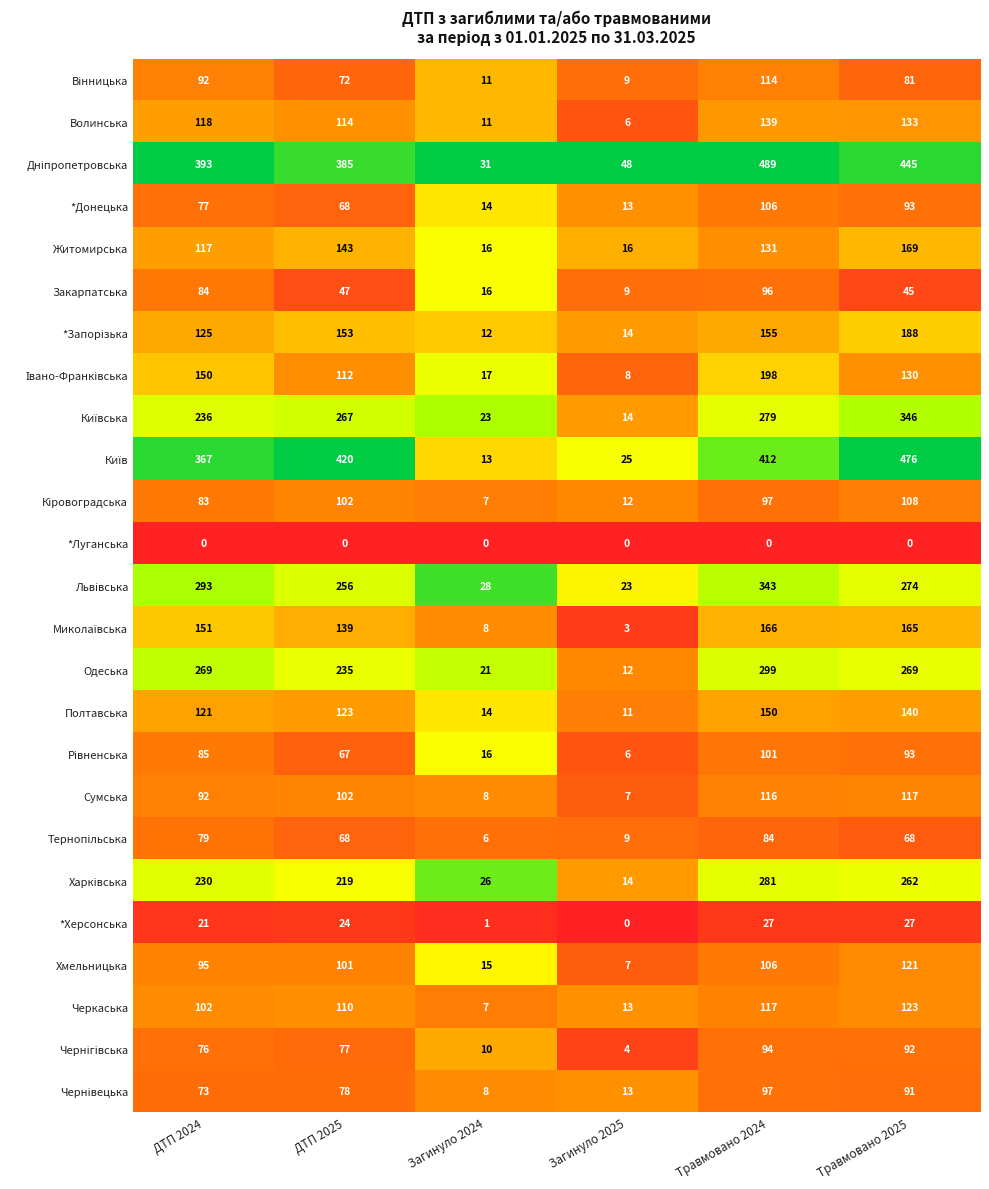

What is the sum of the *Донецька values at ДТП 2025 and Травмовано 2025?

161